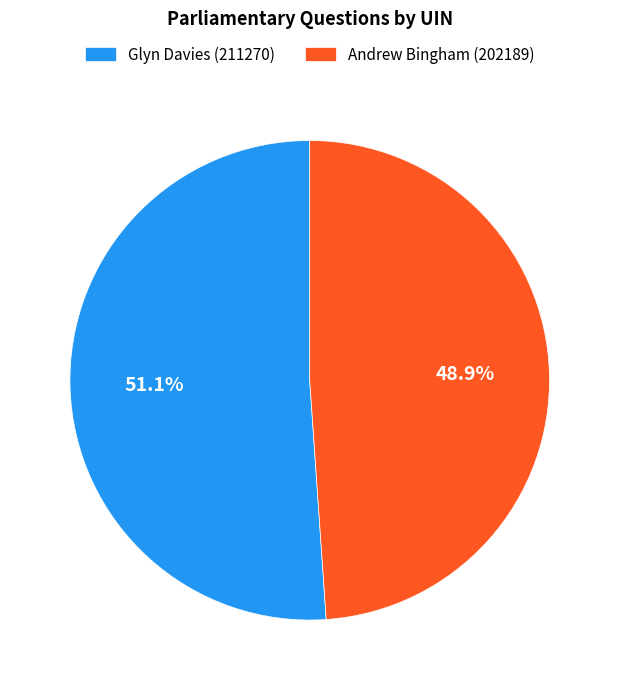

Approximately how many times larger is the value at Glyn Davies (211270) compared to Andrew Bingham (202189)?

1.0